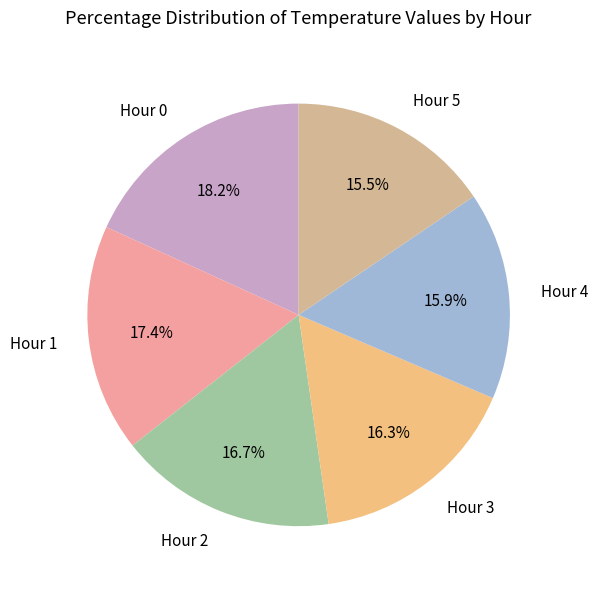

Which slice is the largest?

Hour 0